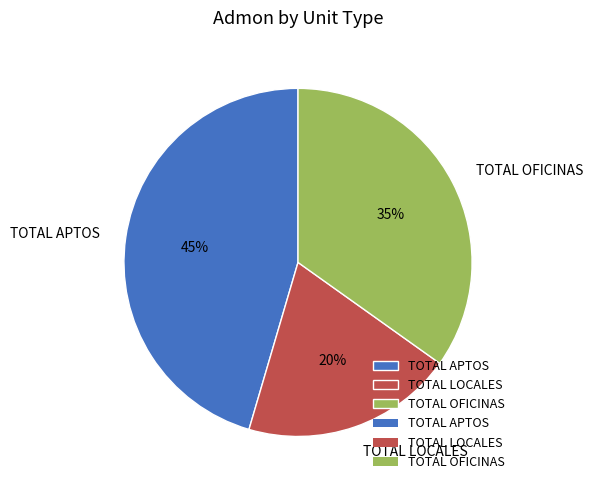

Do TOTAL LOCALES and TOTAL OFICINAS together represent more than half of the pie?

Yes